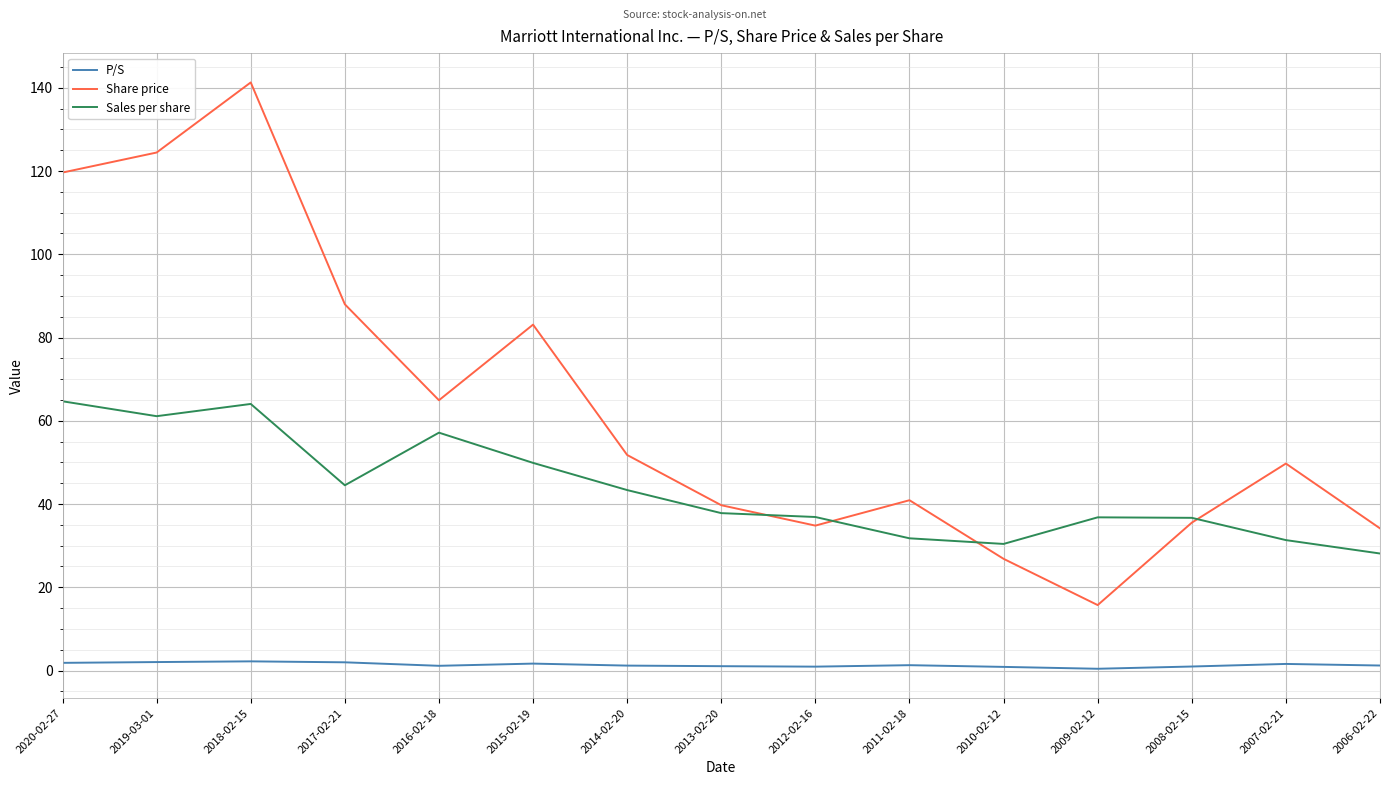

What is the maximum value shown in the chart?

141.3